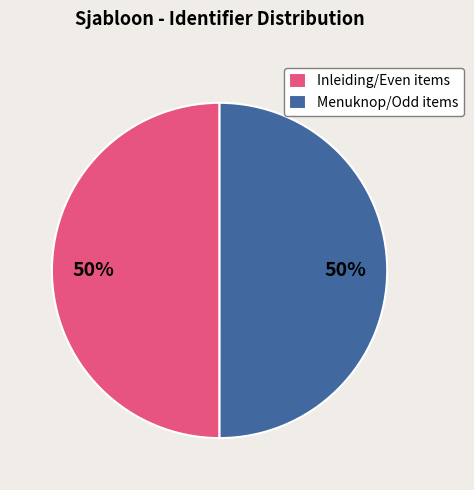

Is the sum of Inleiding/Even items and Menuknop/Odd items greater than half?

Yes